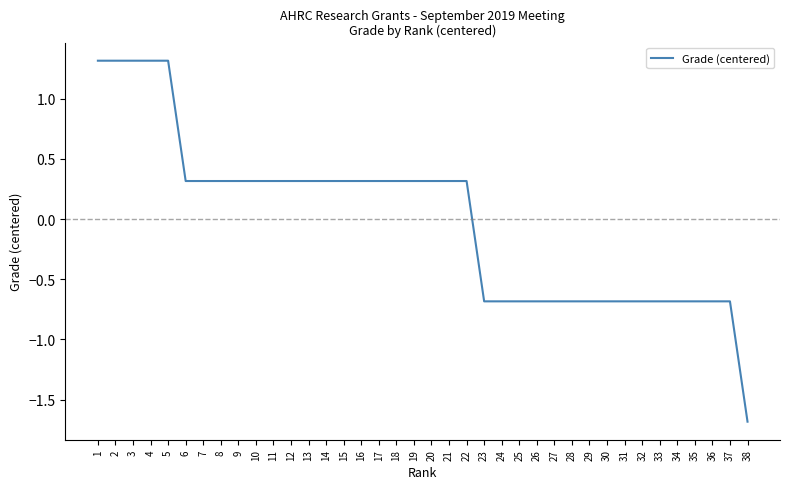

Reading right to left, transcribe all the data shown in this chart.

-1.7	-0.7	-0.7	-0.7	-0.7	-0.7	-0.7	-0.7	-0.7	-0.7	-0.7	-0.7	-0.7	-0.7	-0.7	-0.7	0.3	0.3	0.3	0.3	0.3	0.3	0.3	0.3	0.3	0.3	0.3	0.3	0.3	0.3	0.3	0.3	0.3	1.3	1.3	1.3	1.3	1.3